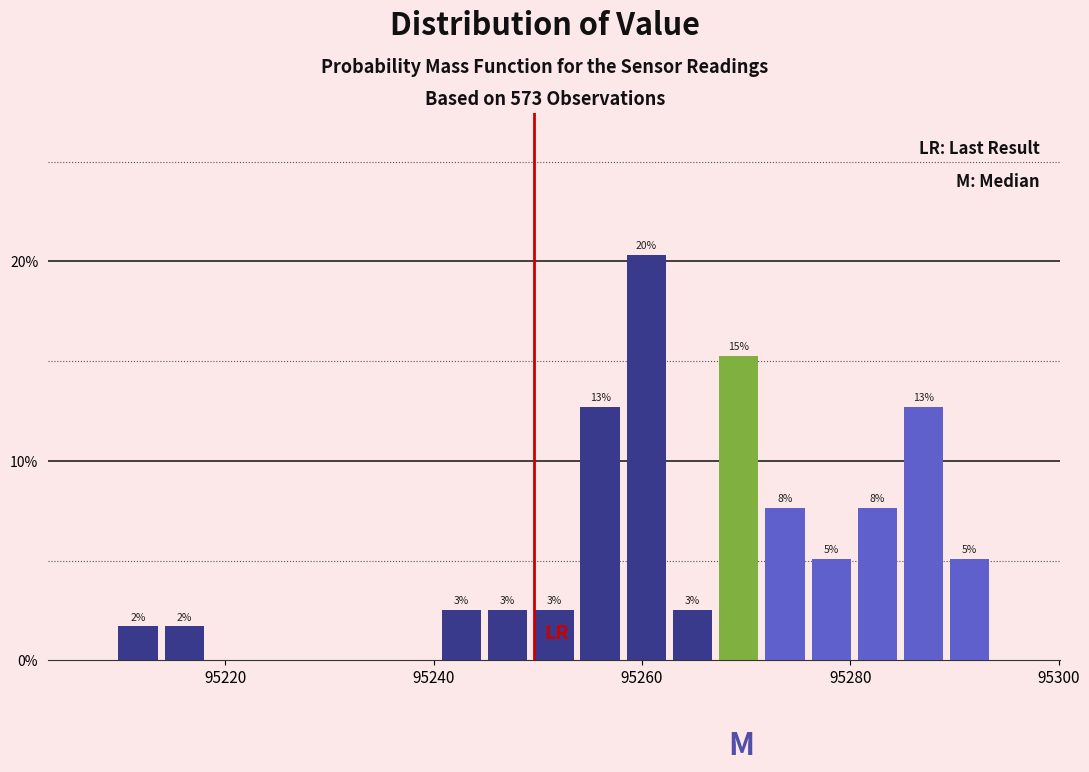

Around what value on the x-axis is the tallest bar? Give the approximate position of its centre, as read against the axis.

95260